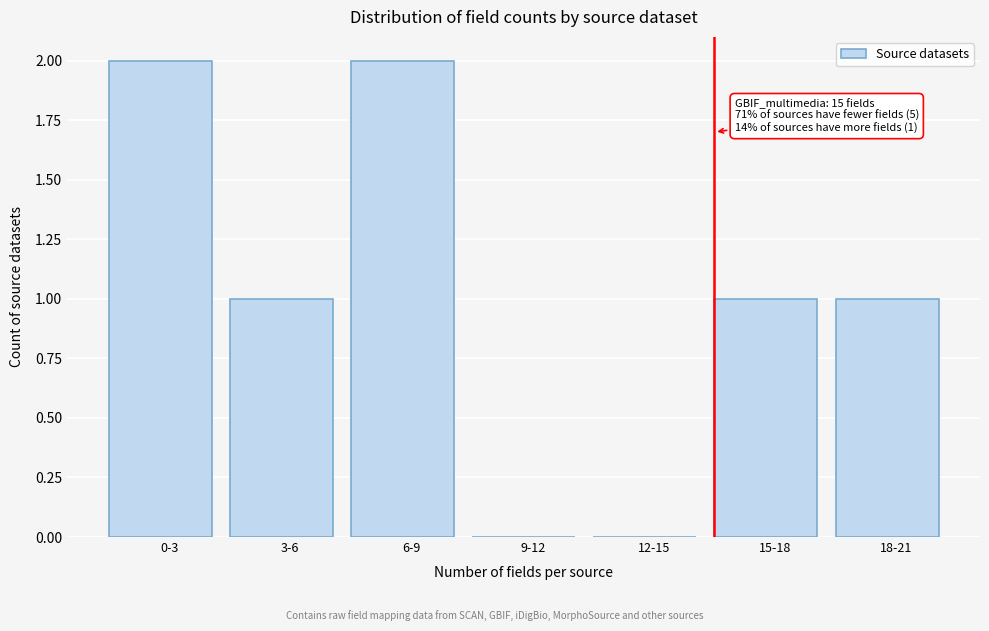

Reading left to right, list all the values displayed in this chart.

0-3=2	3-6=1	6-9=2	9-12=0	12-15=0	15-18=1	18-21=1